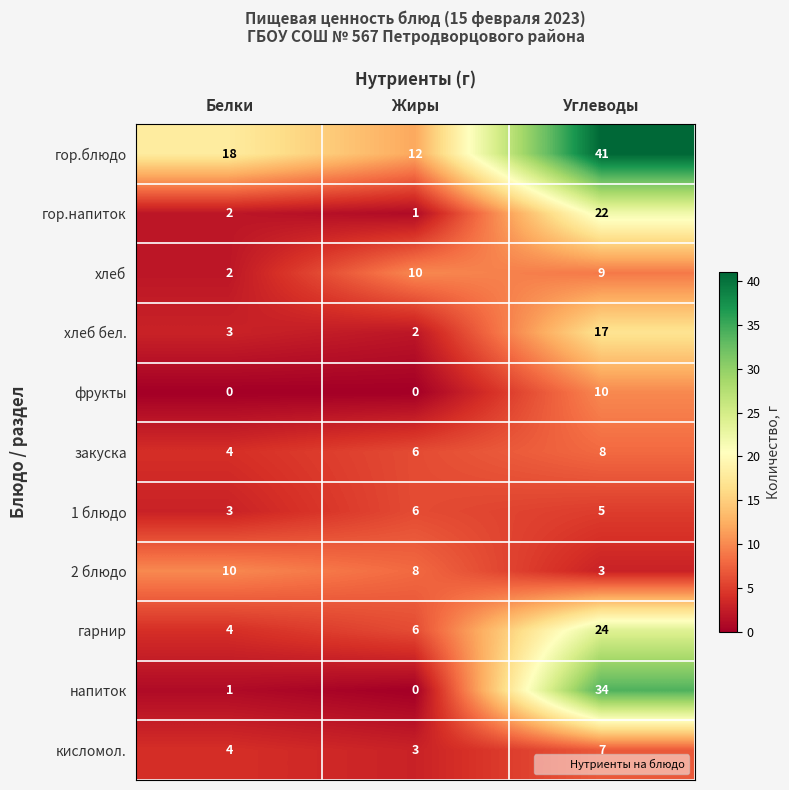

Which series has the largest range (max minus min)?

напиток